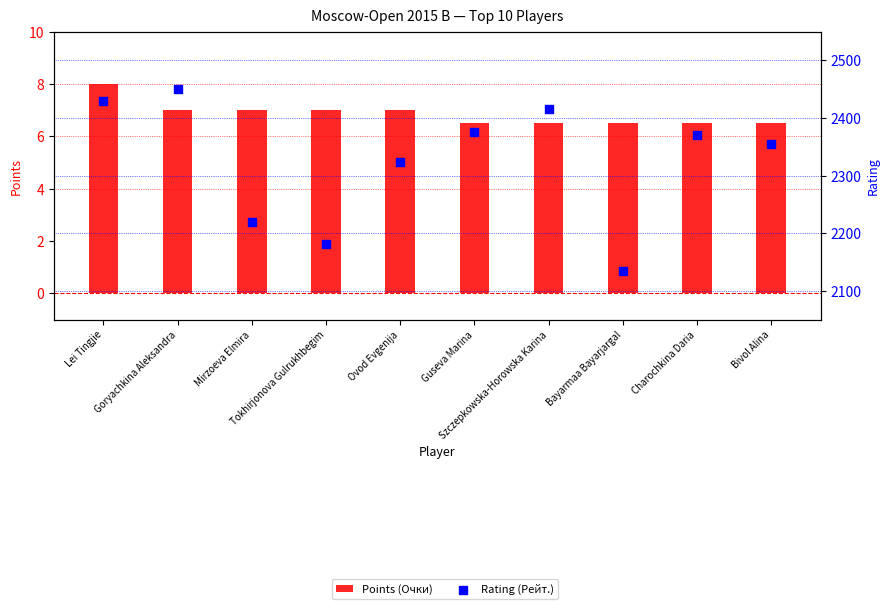

Which series contains the lowest Y value?

Points (Очки)